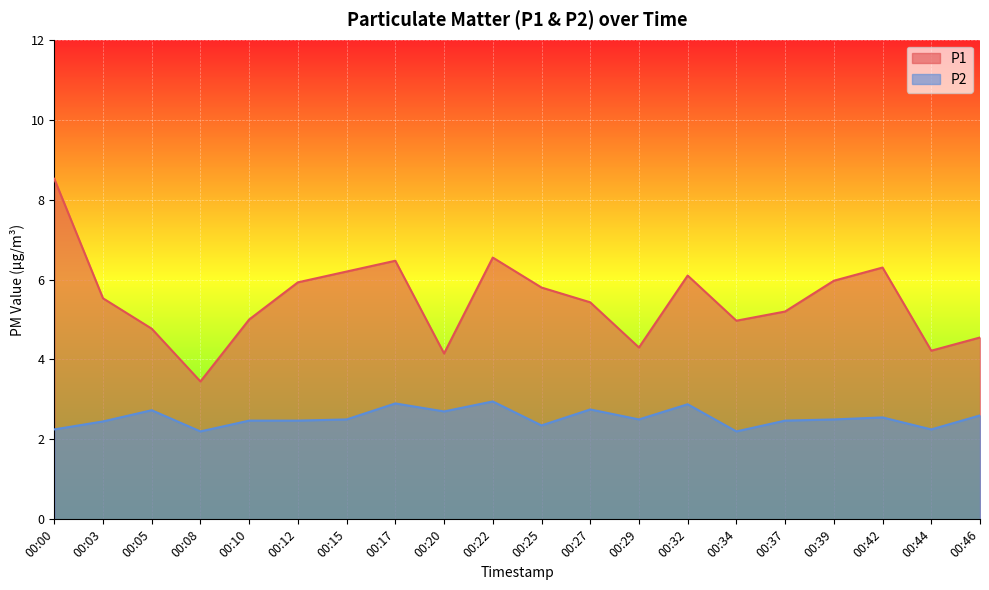

Which has a higher value, 00:05 or 00:44?

00:05